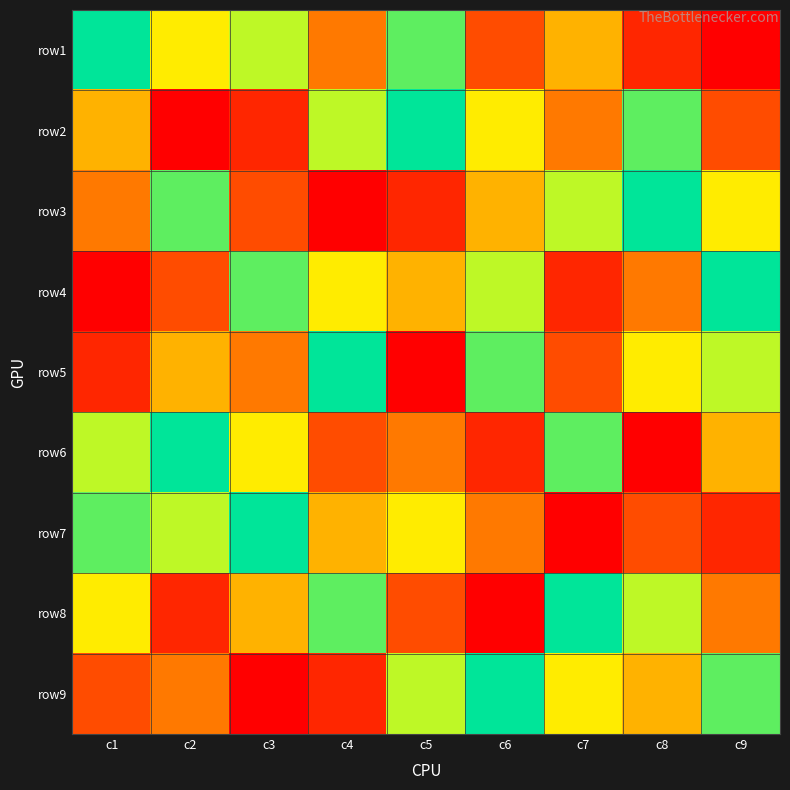

What is the minimum value shown in the chart?

1